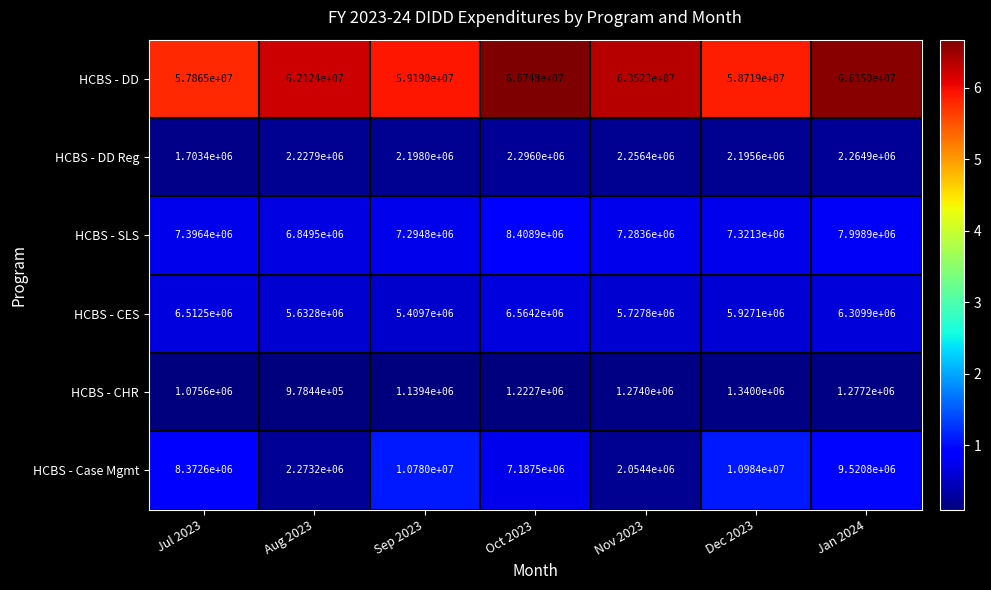

What is the difference between the highest and lowest values at Jan 2024?

64872800